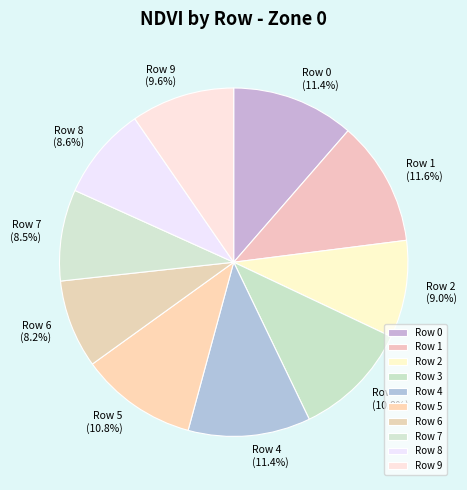

Is Row 6 the majority of the pie?

No